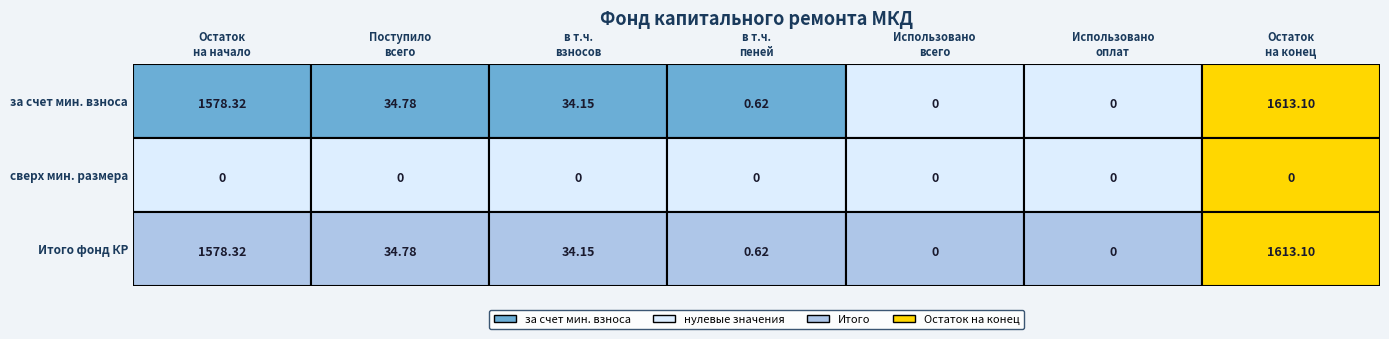

Read the Итого фонд капитального ремонта value at Остаток на конец.

1613.1